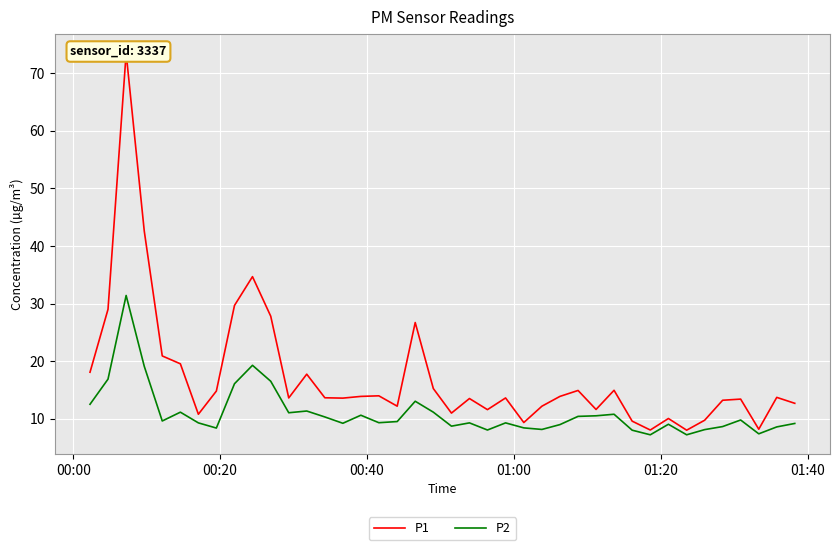

Which series has the largest range (max minus min)?

P1